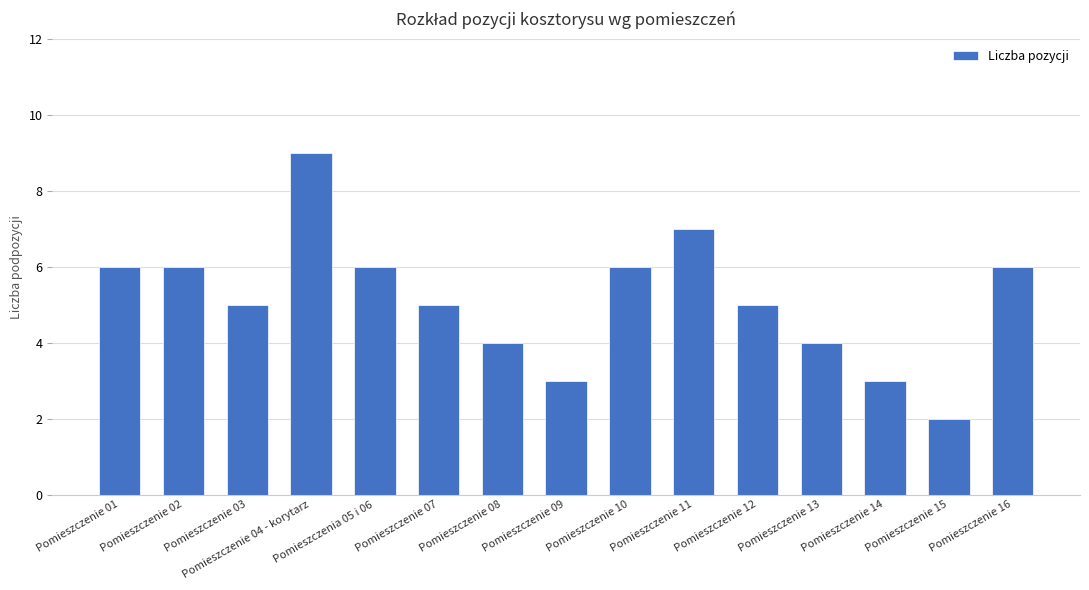

What is the difference between the second highest and minimum values?

5